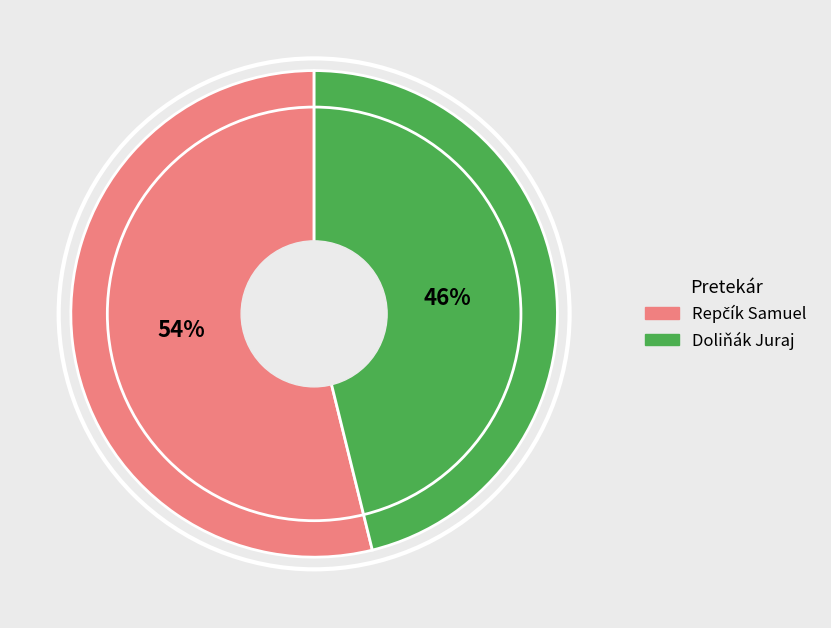

True or false: Doliňák Juraj accounts for 46% of the total.

True